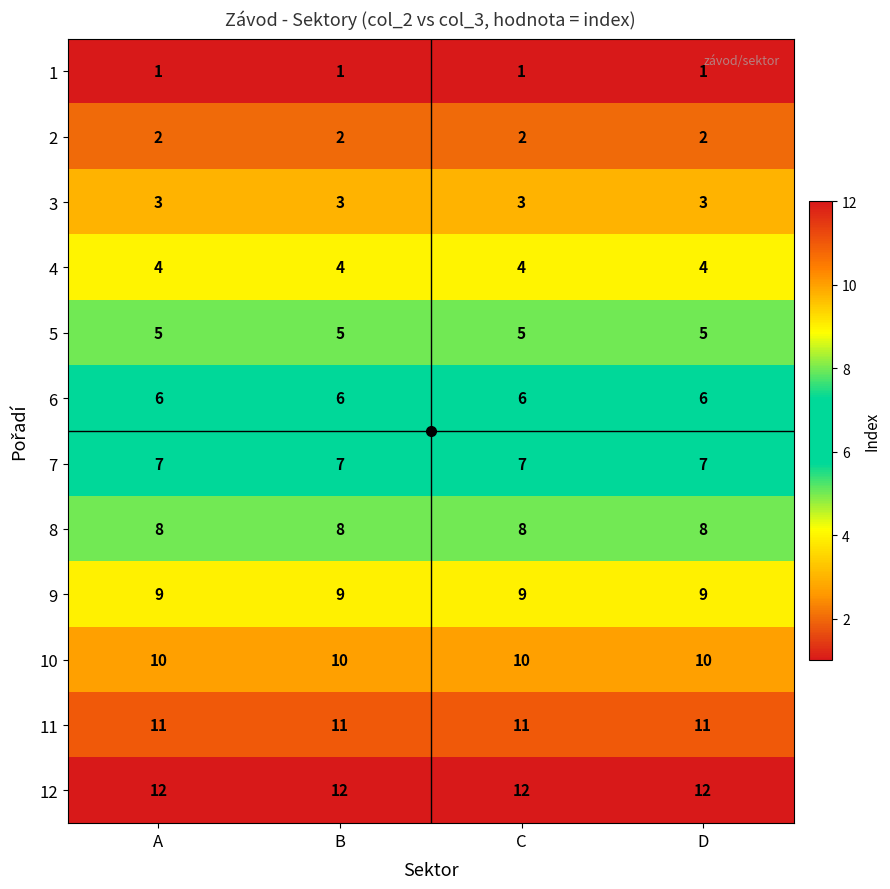

At how many categories does at least one series exceed 9?

4